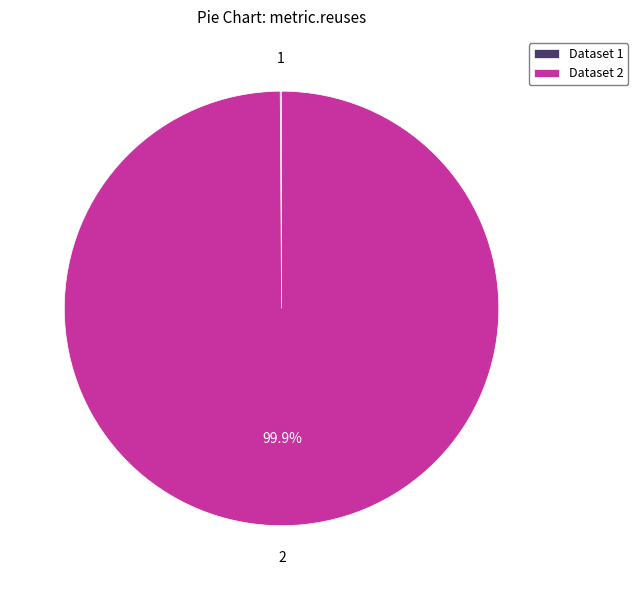

To the nearest percent, what is the difference between the largest and smallest slice percentages?

100%